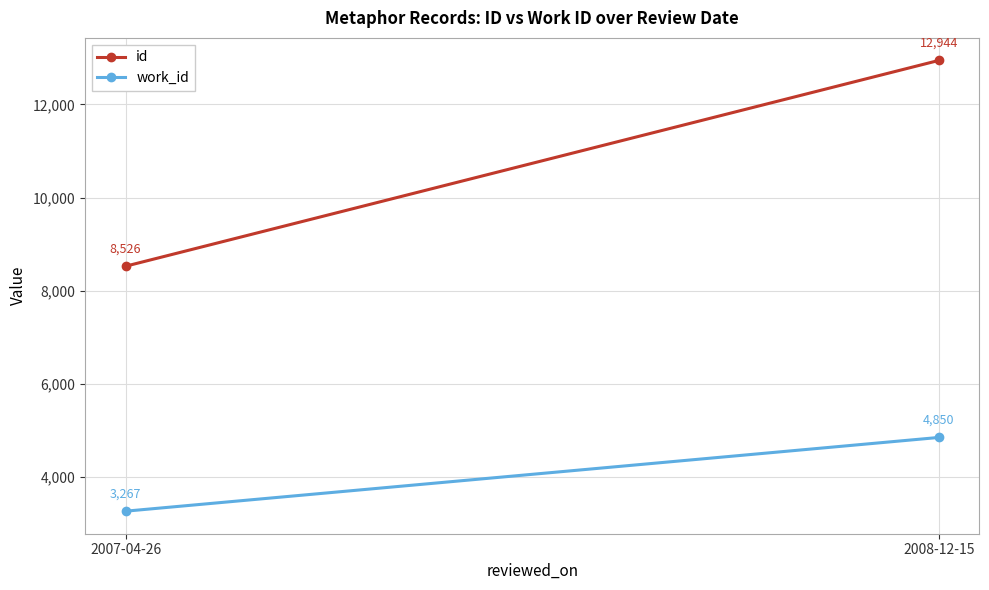

What is the label of the 1st point from the left?

2007-04-26